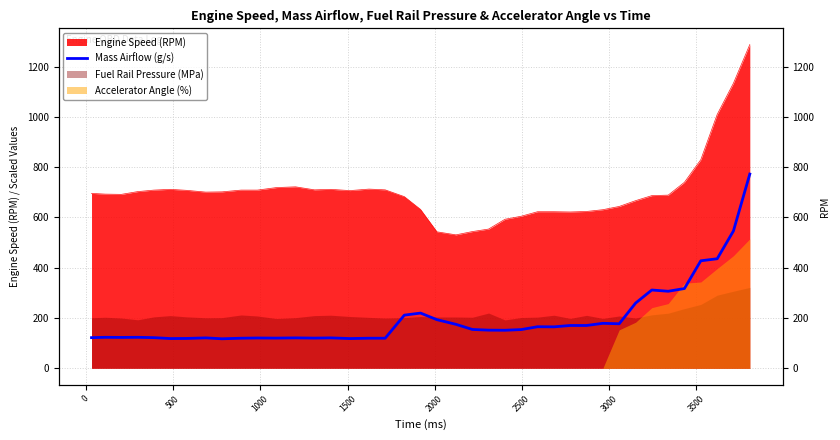

What is the sum of all values?

7989.8